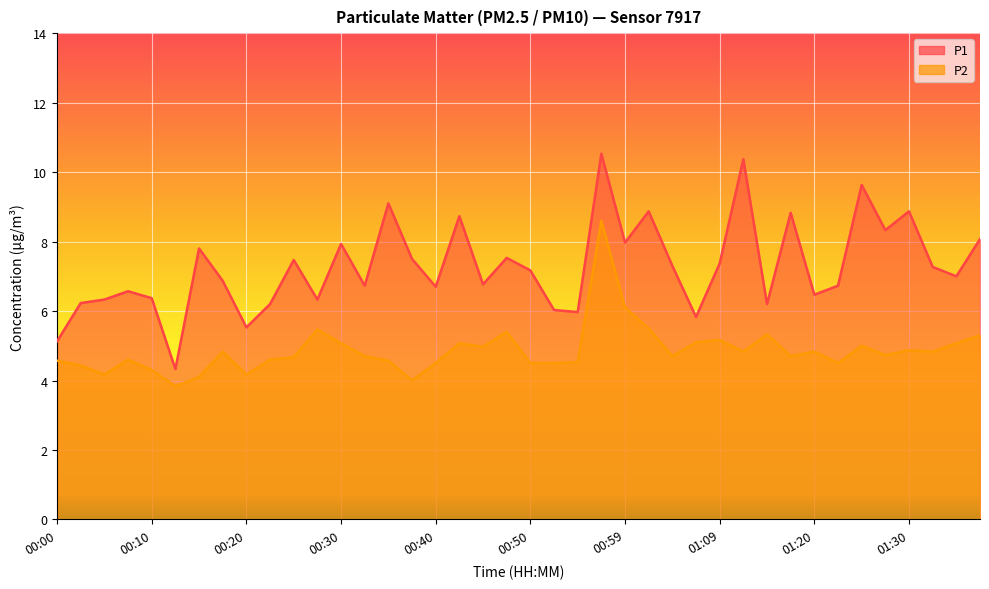

Which series has the largest range (max minus min)?

P1